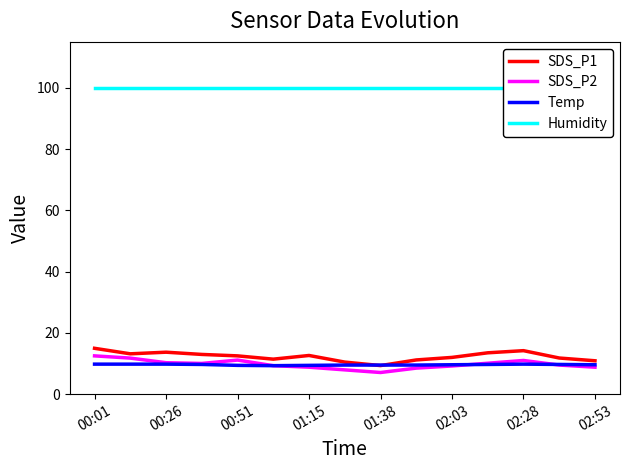

What is the lowest value of the SDS_P1 series?

9.3